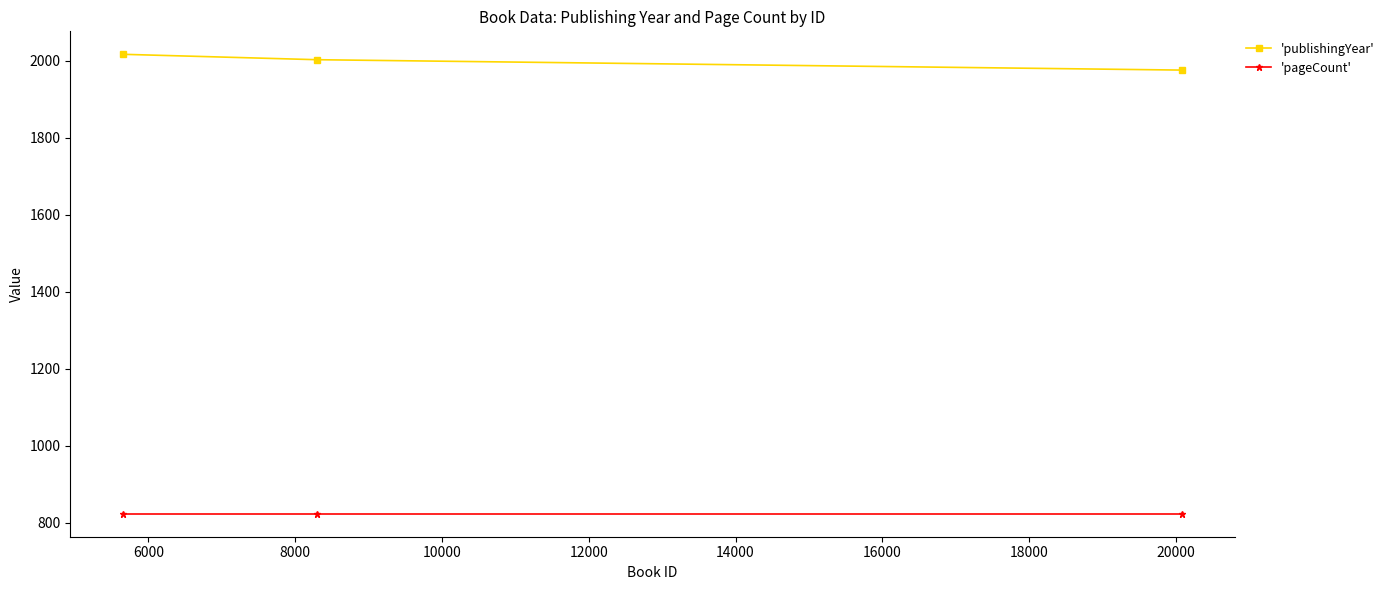

Reading right to left, transcribe all the data shown in this chart.

'publishingYear': 1976	2003	2017
'pageCount': 824	824	824